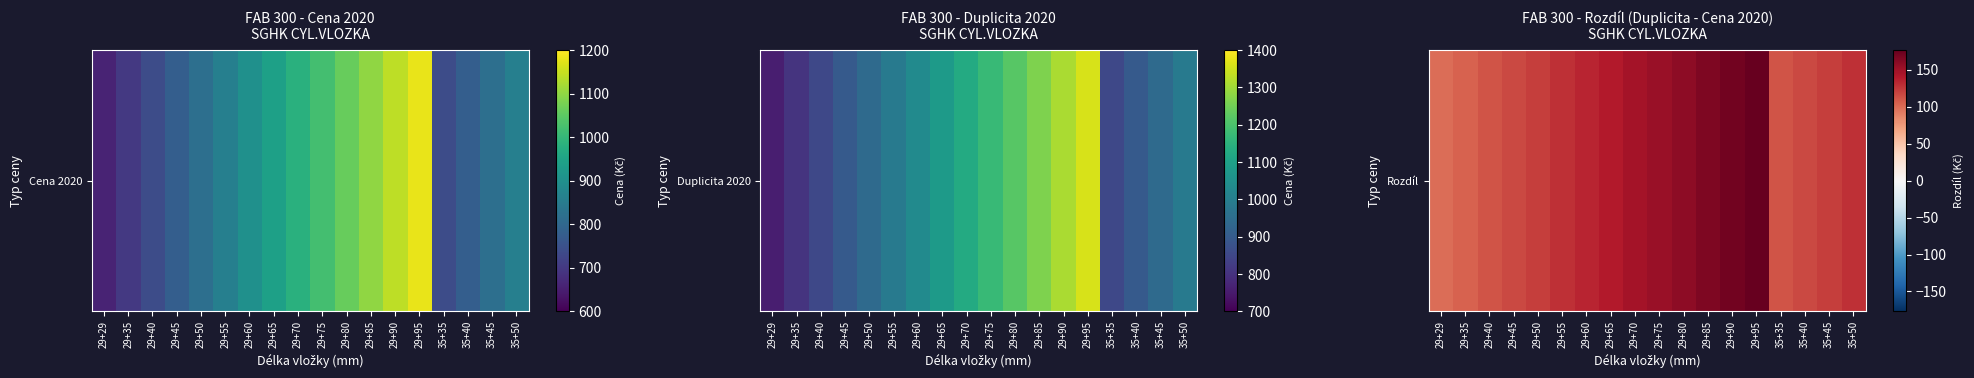

What is the sum of all values?

2412